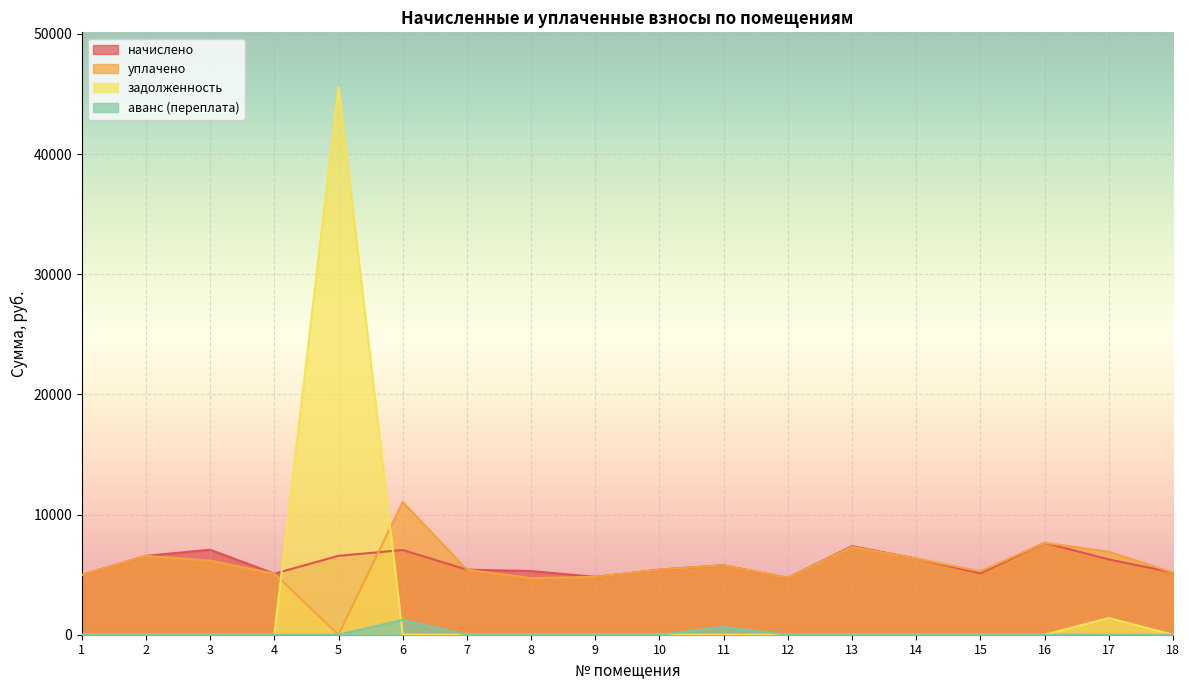

Where is уплачено nearest to the value 5521?

7